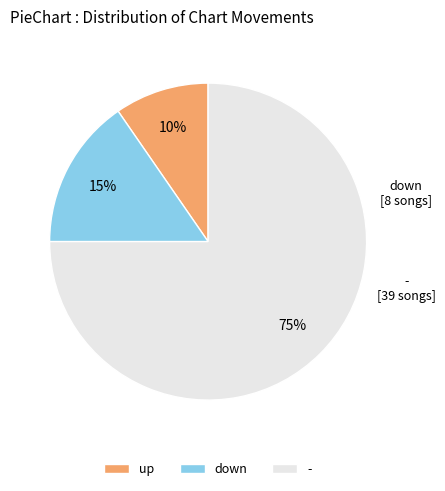

Which category has the biggest portion of the pie?

-